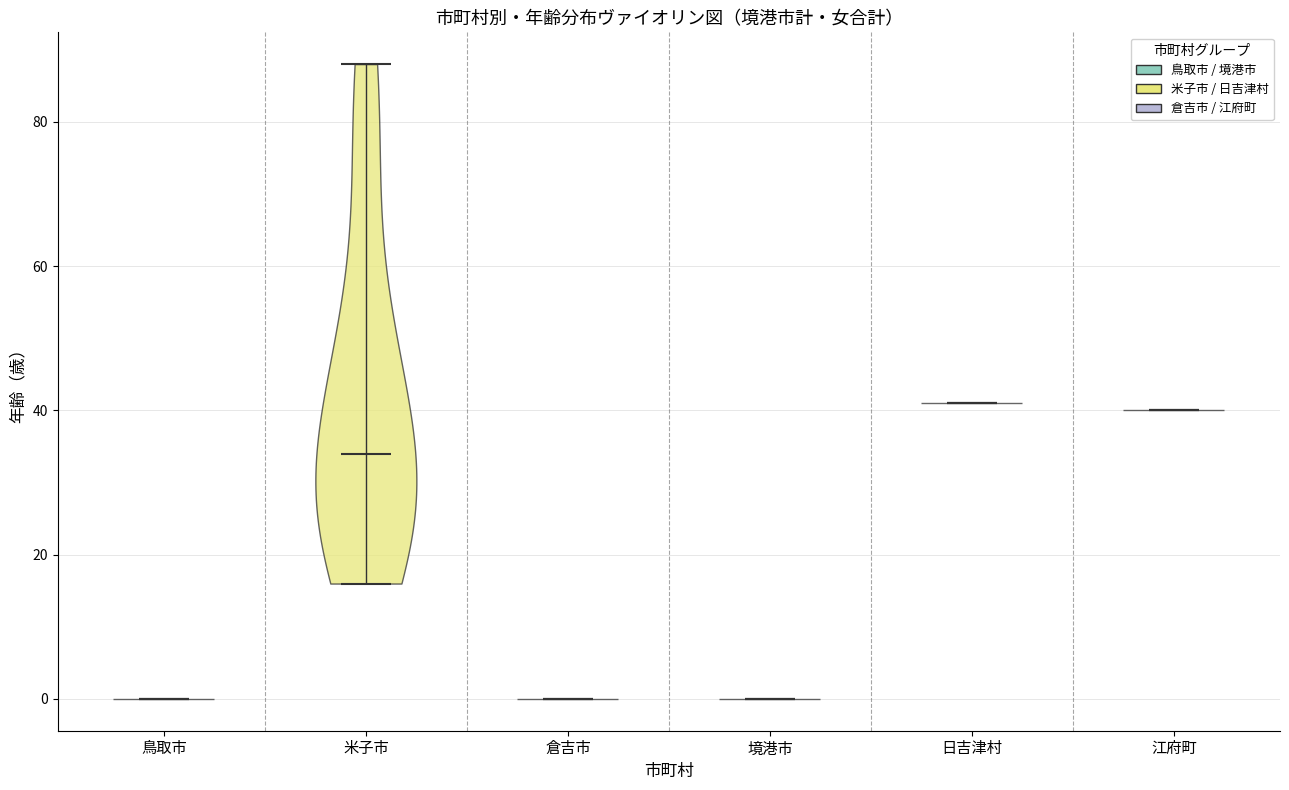

Reading left to right, read every violin against the y-axis: where its median line is, and the lowest and highest points it reaches. The values are not printed on the chart, so give them approximately, as read against the axis.

鳥取市: median line 0, lowest point 0, highest point 0
米子市: median line 34, lowest point 16, highest point 88
倉吉市: median line 0, lowest point 0, highest point 0
境港市: median line 0, lowest point 0, highest point 0
日吉津村: median line 42, lowest point 42, highest point 42
江府町: median line 40, lowest point 40, highest point 40